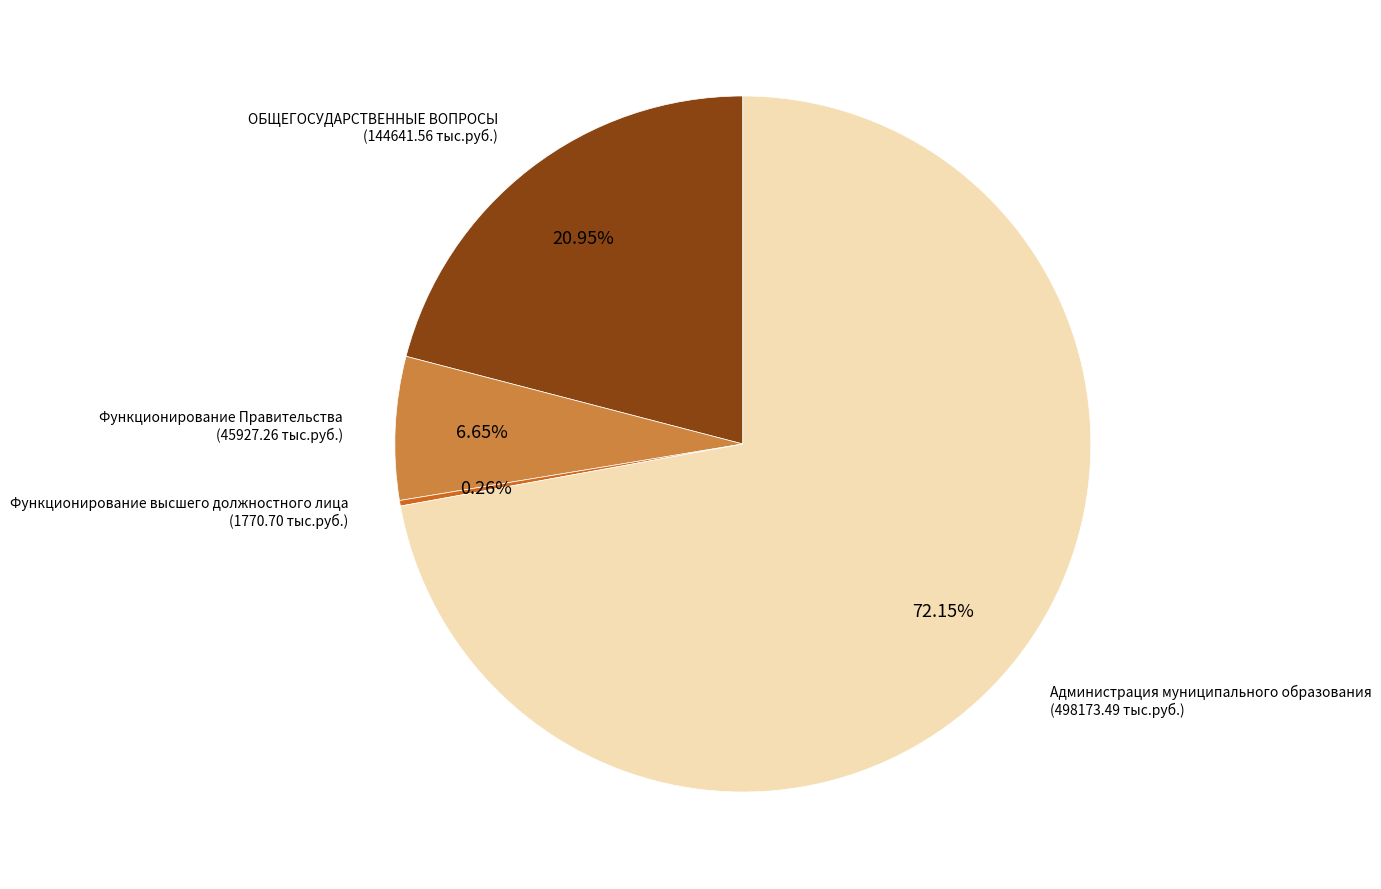

What is the largest slice in the pie chart?

Администрация муниципального образования